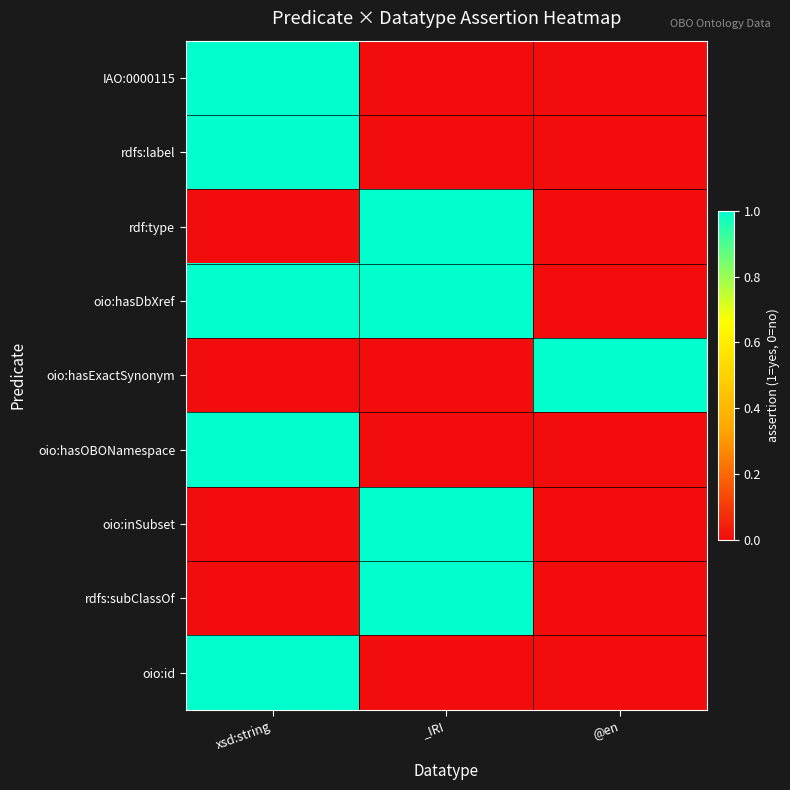

Which has a higher value, xsd:string or _IRI?

xsd:string